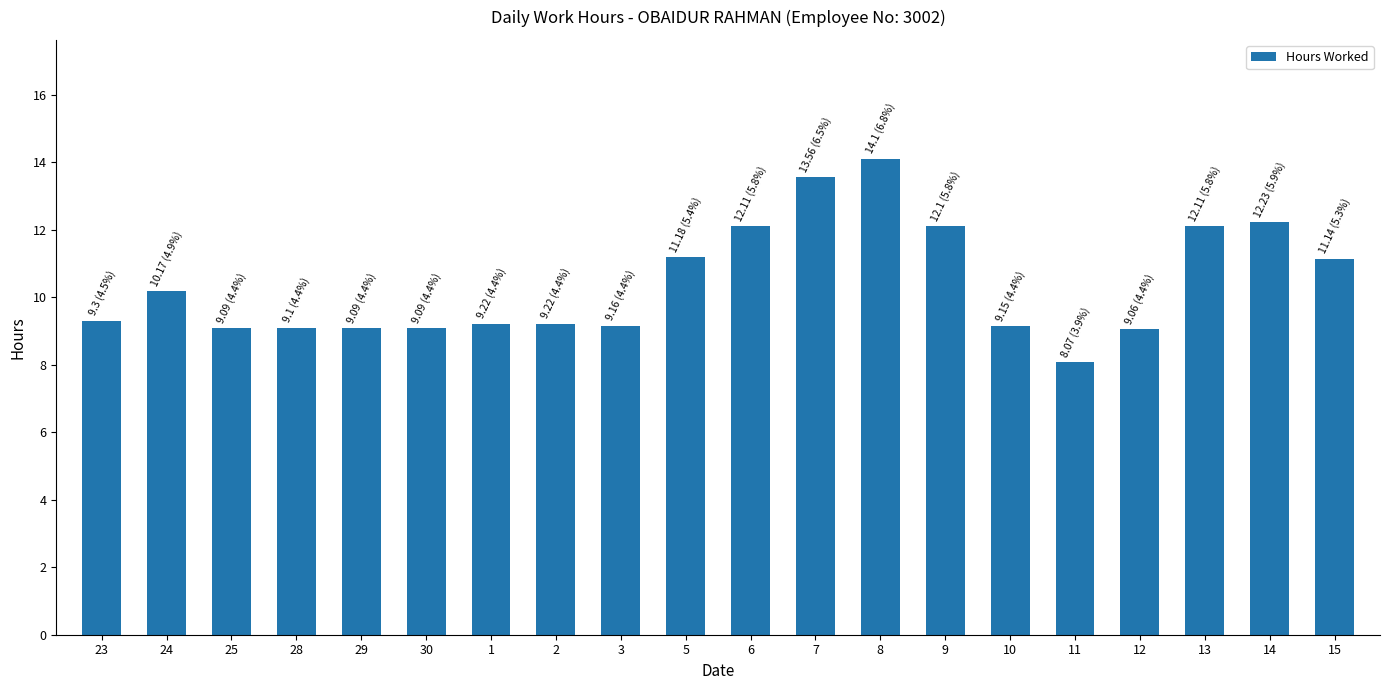

What is the difference between the values at 2 and 29?

0.1